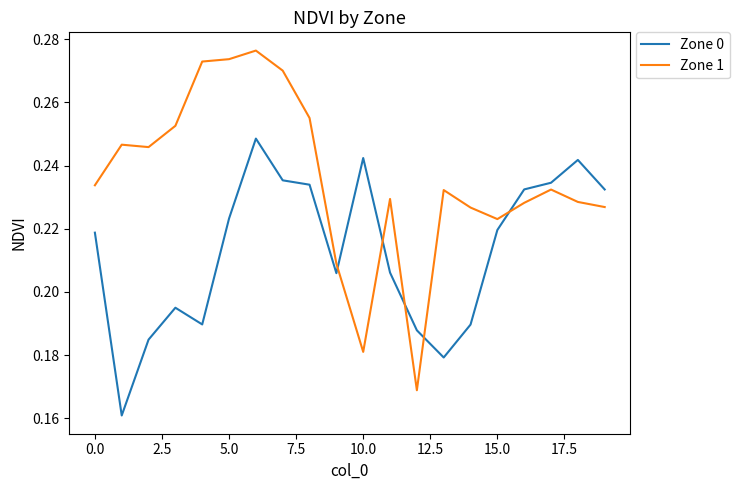

Is this an area chart (filled region under the line)?

No